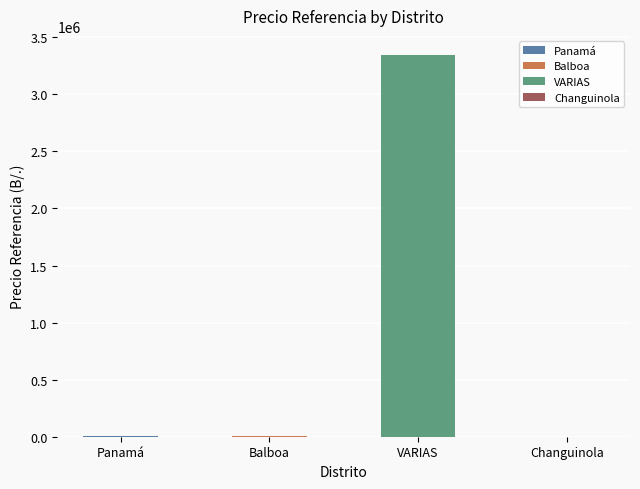

Is it true that the value at Panamá is 150.0?

True